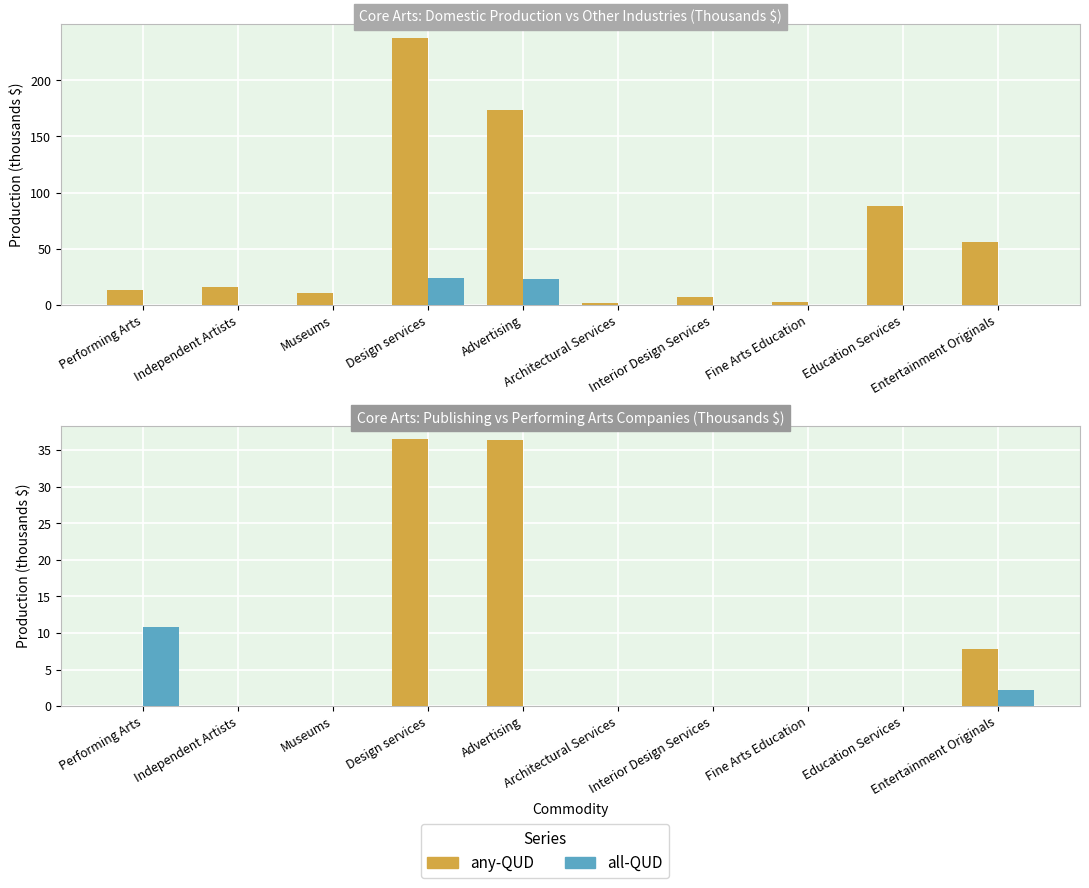

Rank the series by their maximum value, from lowest to highest.

Performing Arts Cos. (000s $), All Other Industries (000s $), Publishing (000s $), Domestic Prod. (000s $)